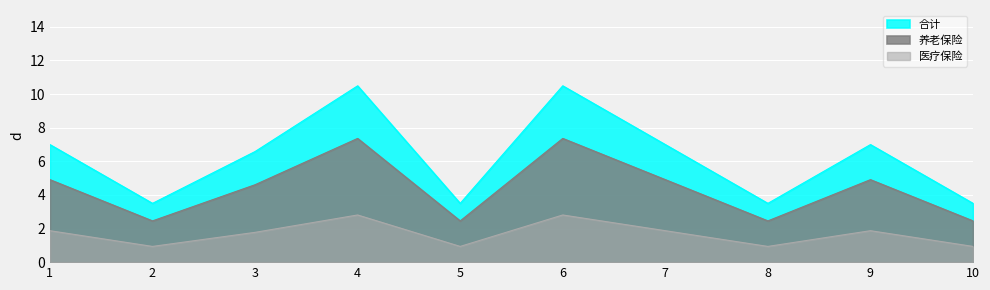

At which category is the sum across all series the highest?

4